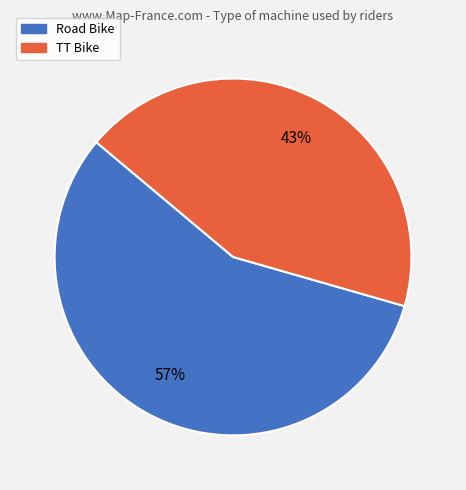

Do TT Bike and Road Bike together represent more than half of the pie?

Yes